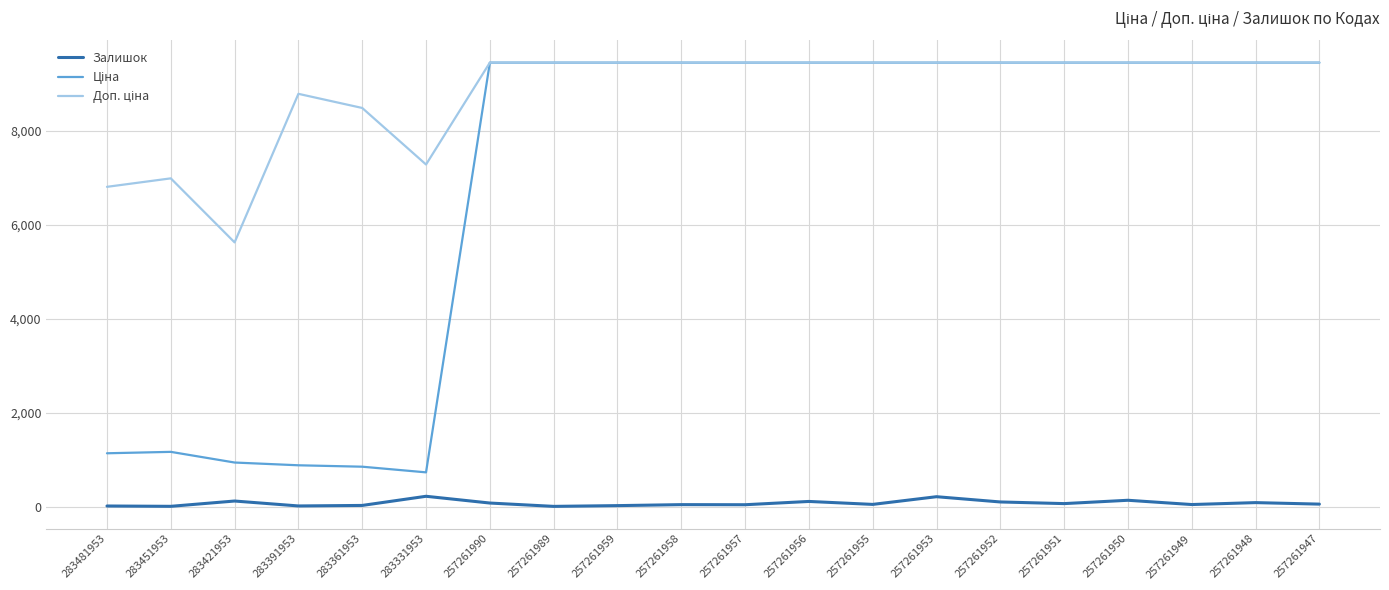

Is it true that Залишок equals 219.0 at 283331953?

True